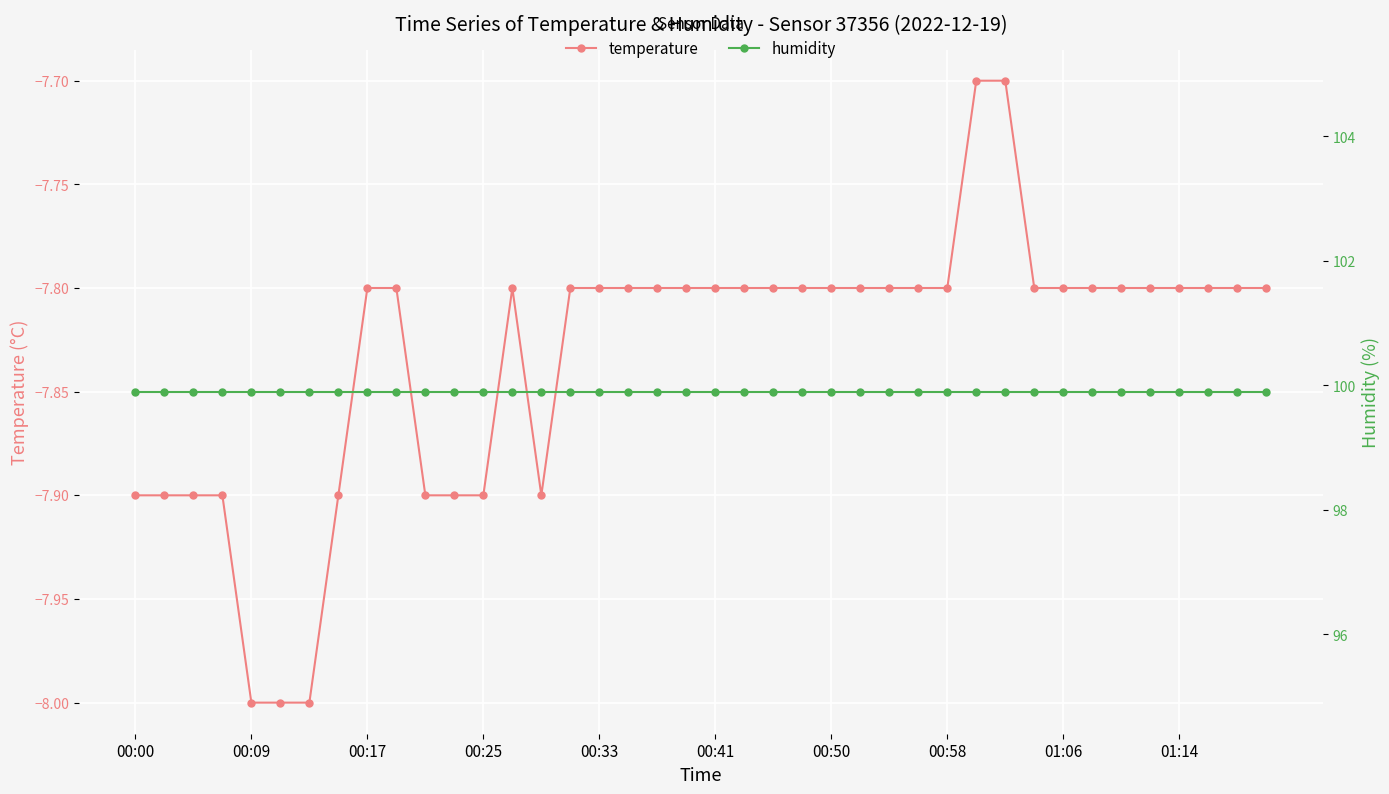

True or false: temperature has a value of -7.8 at 01:14.

True